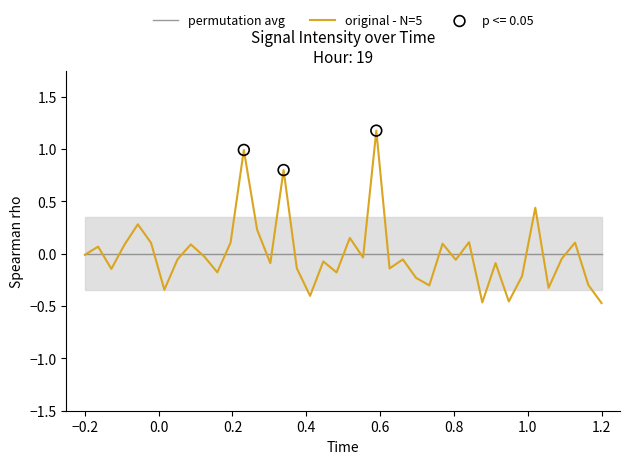

Is the value of original - N=5 at 16 greater than the value of permutation avg at 27?

No